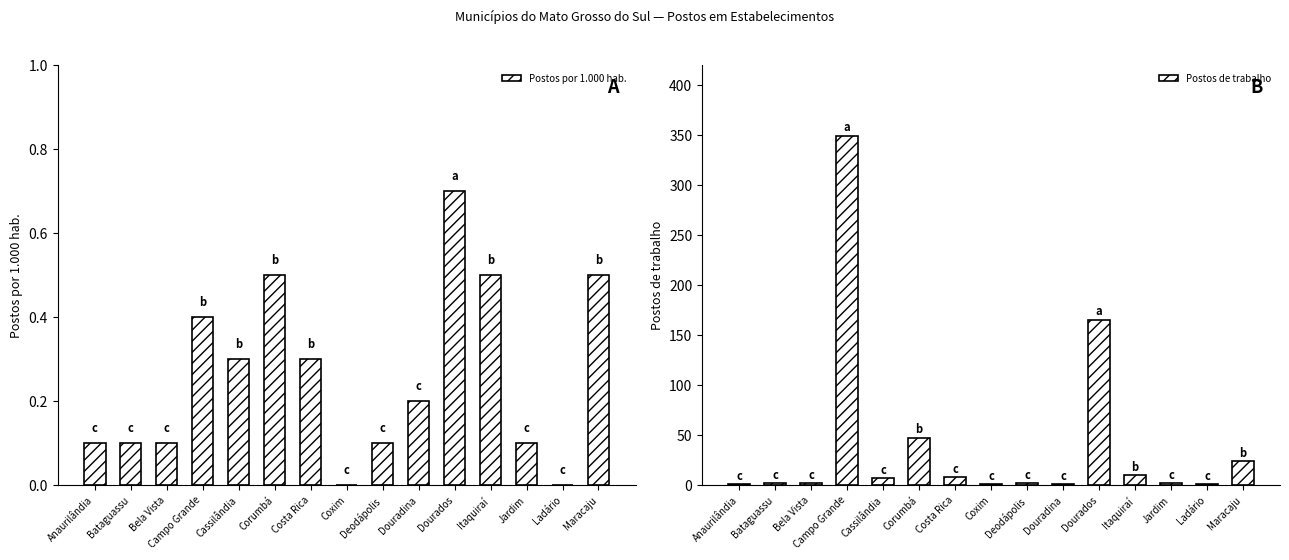

List the labels in order of Postos de trabalho value, largest first.

Campo Grande, Dourados, Corumbá, Maracaju, Itaquiraí, Costa Rica, Cassilândia, Bataguassu, Bela Vista, Deodápolis, Jardim, Anaurilândia, Coxim, Douradina, Ladário